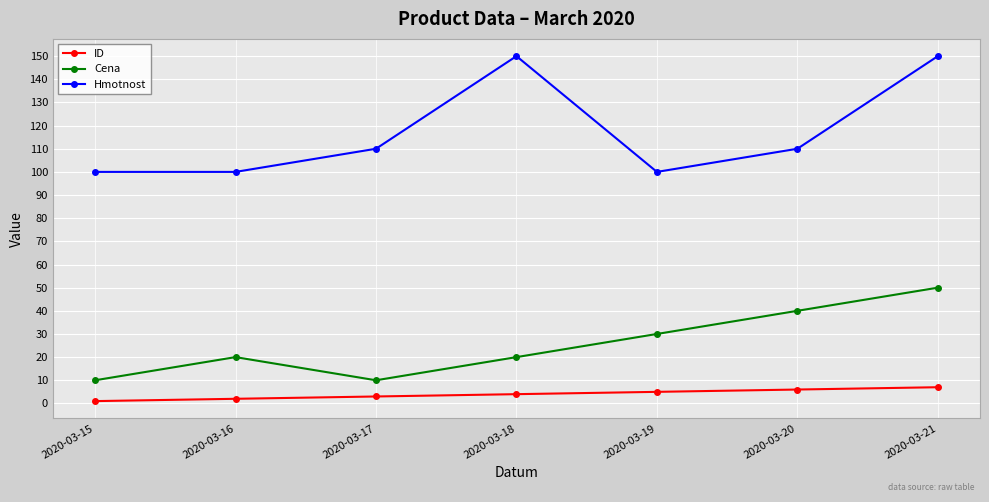

Rank the series at 2020-03-19 from highest to lowest value.

Hmotnost, Cena, ID